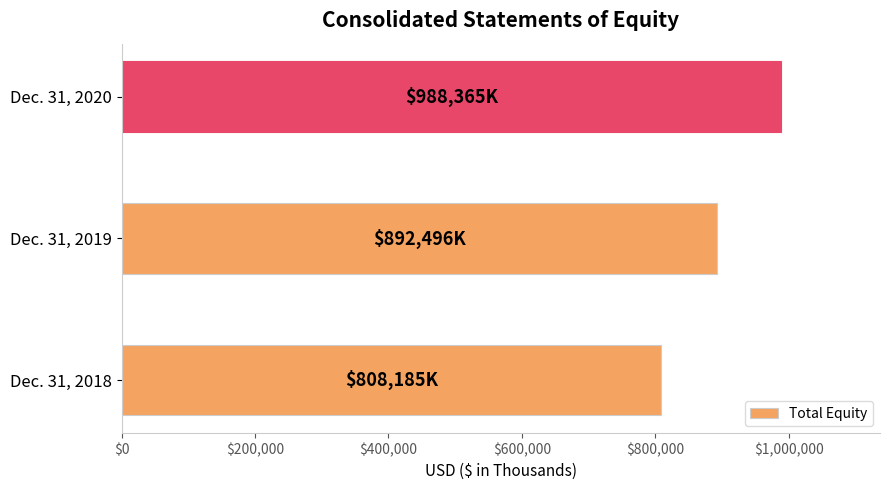

Approximately how many times larger is the value at Dec. 31, 2019 compared to Dec. 31, 2020?

0.9